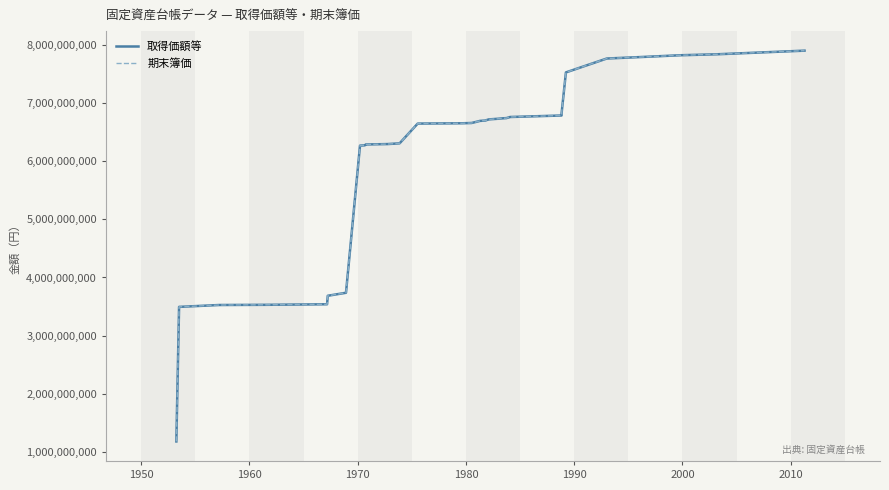

At how many categories does at least one series exceed 2035495713?

33